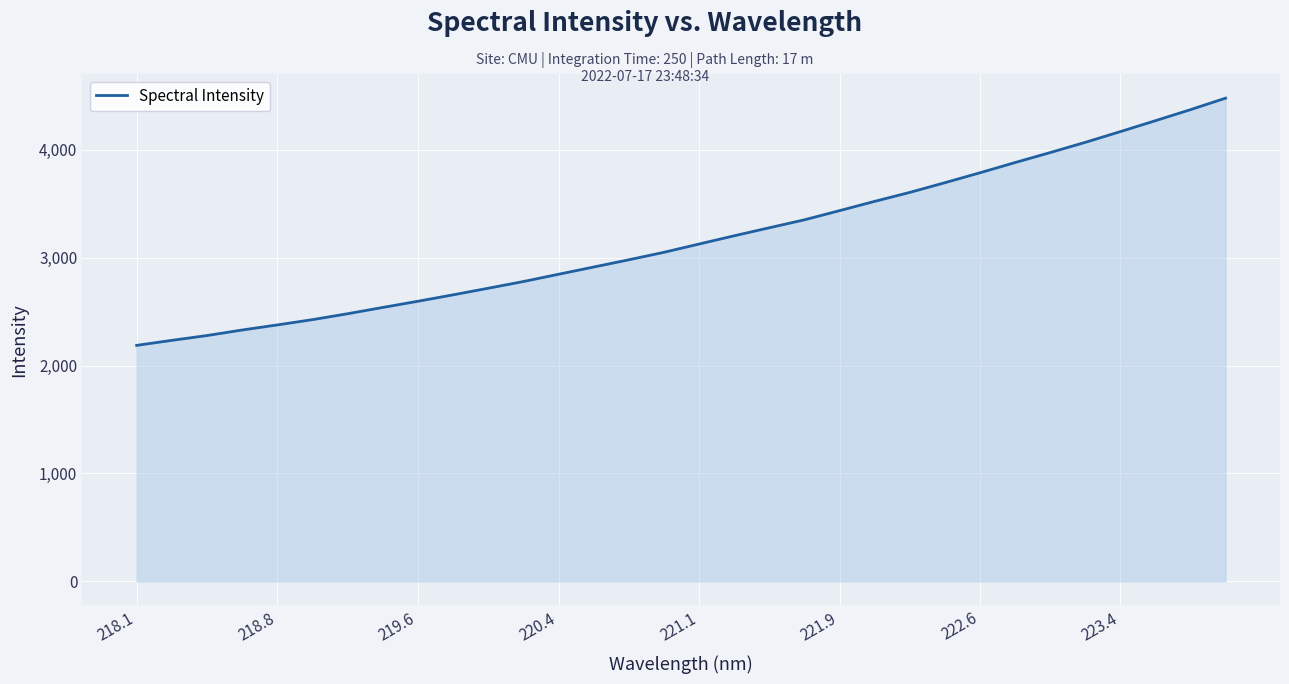

What is the difference between the maximum and minimum values?

2292.2